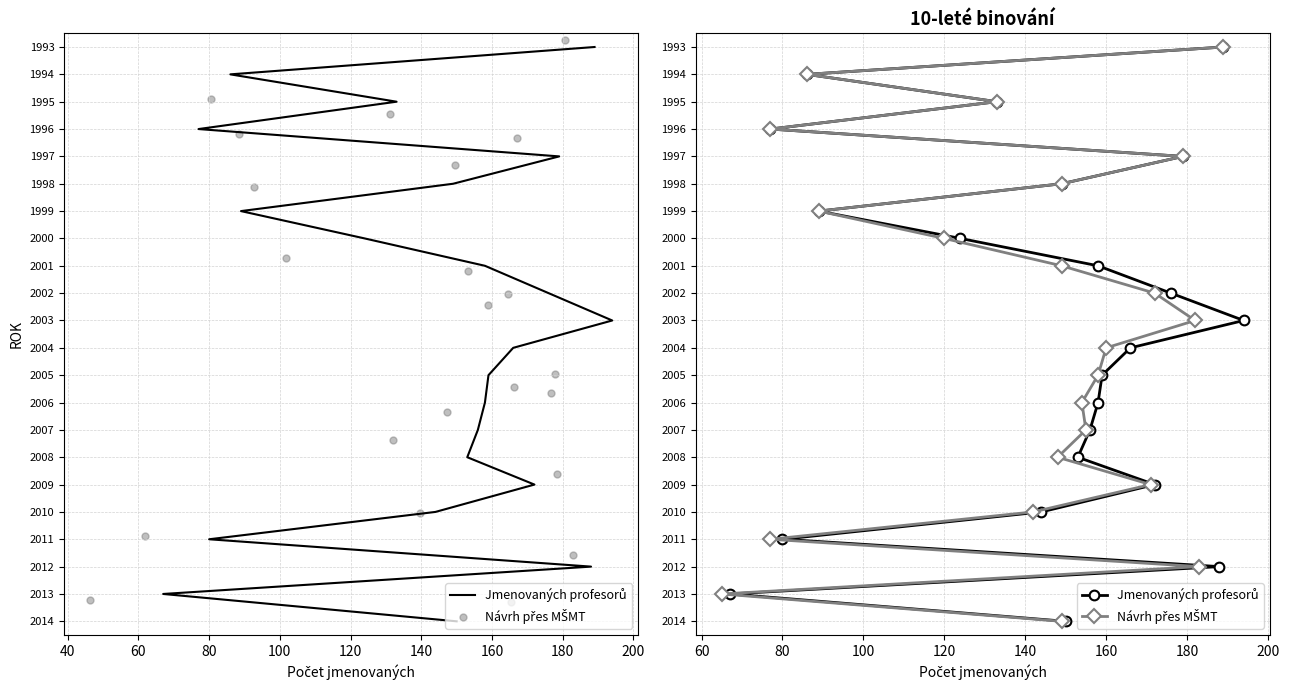

Which series has the widest spread of Y values?

Jmenovaných profesorů